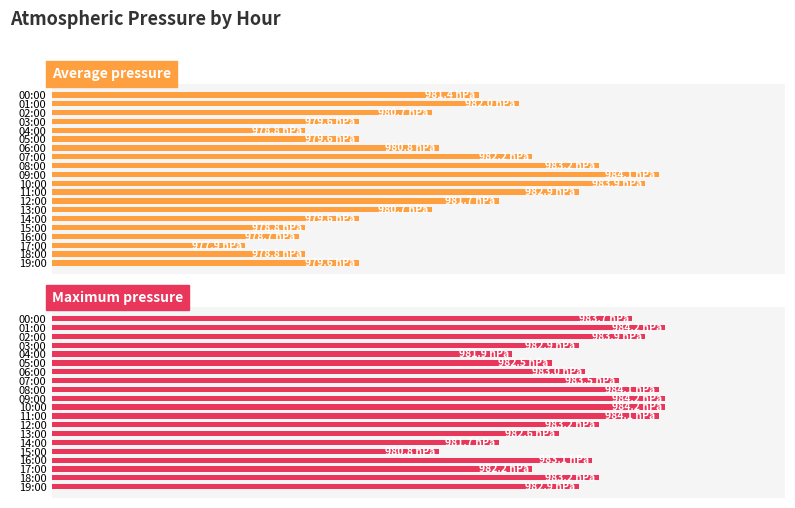

What is the minimum value shown in the chart?

977.9